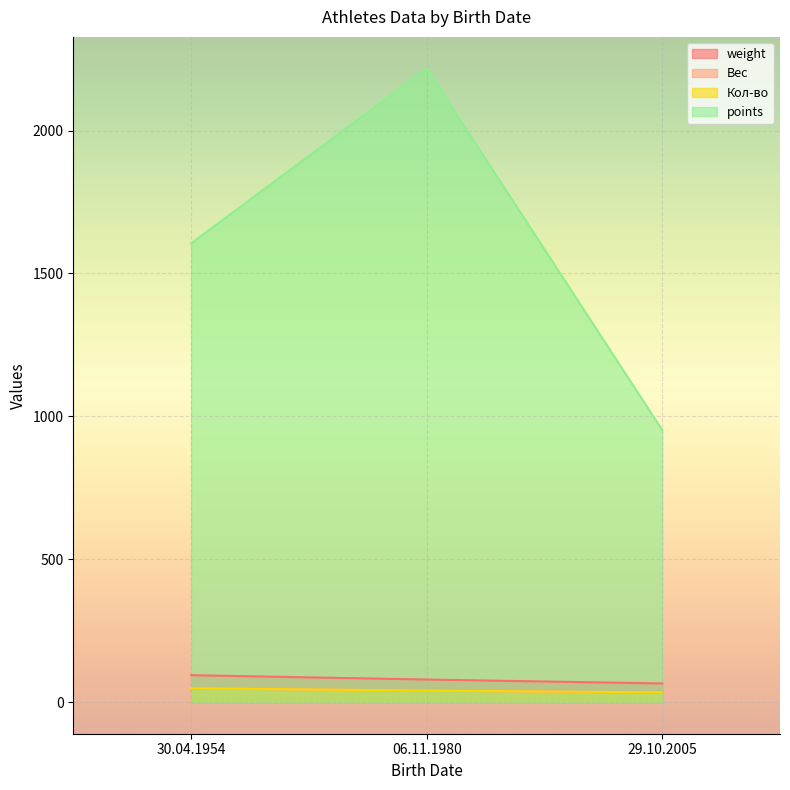

How many interior local valleys does the Вес series have?

1